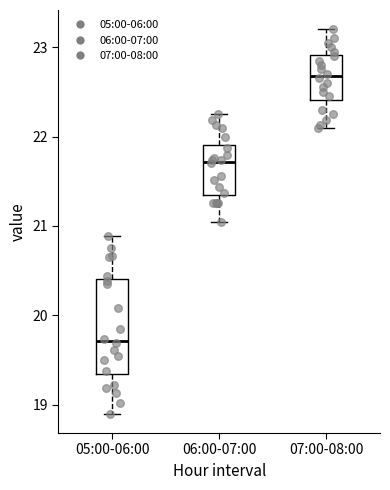

Reading left to right, transcribe this box plot: for each box, give where its median line is, the range the box spans, and where its two whiskers end, as read against the y-axis. The values are not printed on the chart, so give them approximately, as read against the axis.

05:00-06:00: median 19.7, box 19.3 to 20.4, whiskers 18.9 to 20.9
06:00-07:00: median 21.7, box 21.3 to 21.9, whiskers 21.1 to 22.3
07:00-08:00: median 22.7, box 22.4 to 22.9, whiskers 22.1 to 23.2